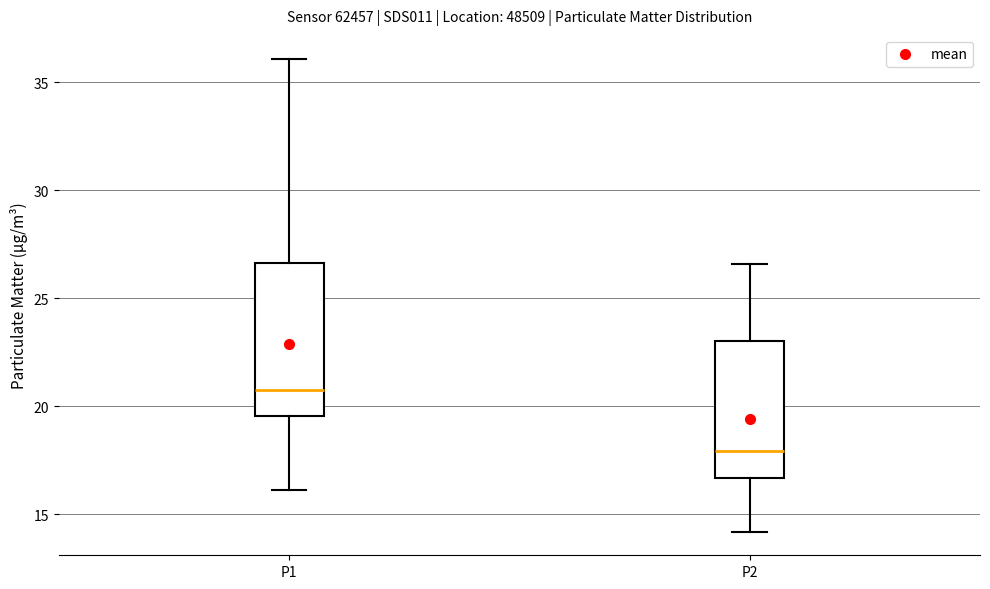

Reading left to right, read every box against the y-axis: the position of its median line, the range the box covers, and the ends of its whiskers. The values are not printed on the chart, so give them approximately, as read against the axis.

P1: median 21.0, box 19.5 to 26.5, whiskers 16.0 to 36.0
P2: median 18.0, box 16.5 to 23.0, whiskers 14.0 to 26.5